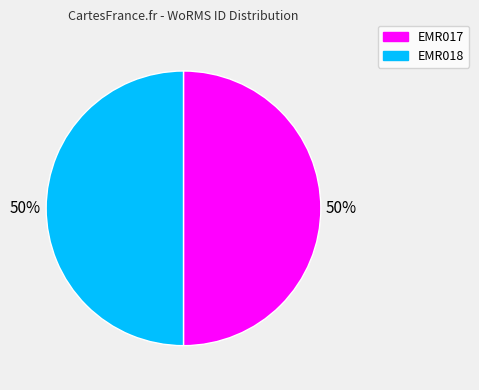

Count the number of slices in the pie.

2